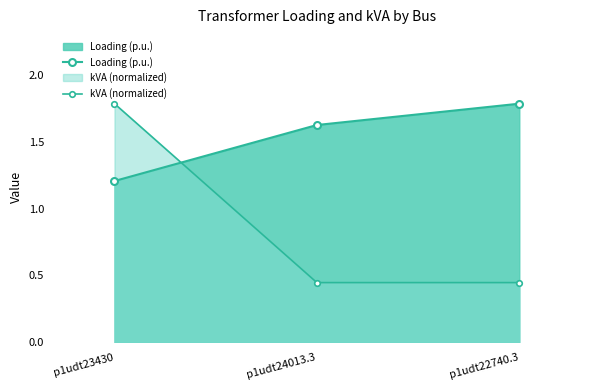

Read the kVA (normalized) value at p1udt23430.

1.8